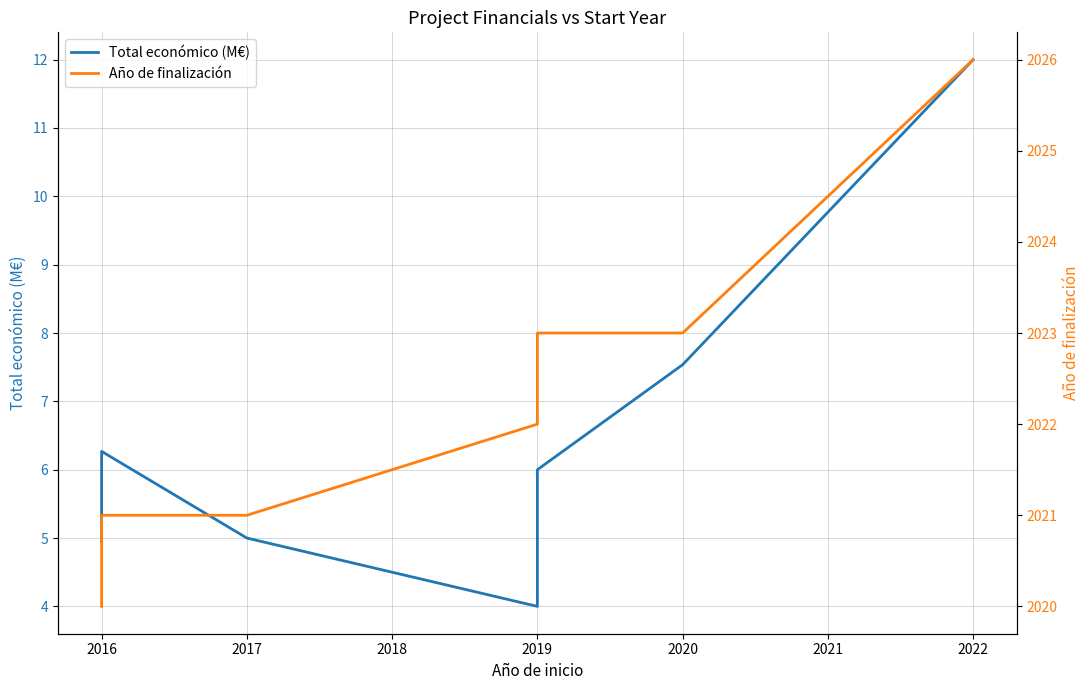

True or false: Año de finalización and Total económico (M€) cross at least once.

False